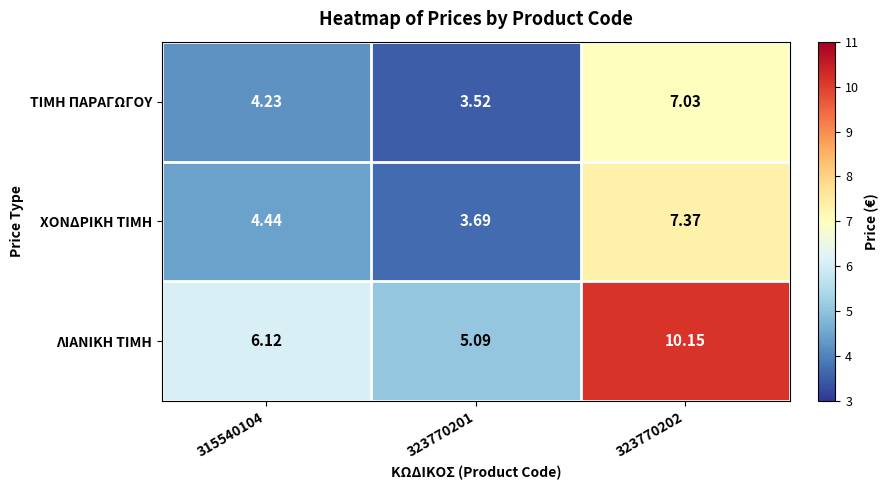

At 323770202, list the series in order from smallest to largest.

ΤΙΜΗ ΠΑΡΑΓΩΓΟΥ, ΧΟΝΔΡΙΚΗ ΤΙΜΗ, ΛΙΑΝΙΚΗ ΤΙΜΗ